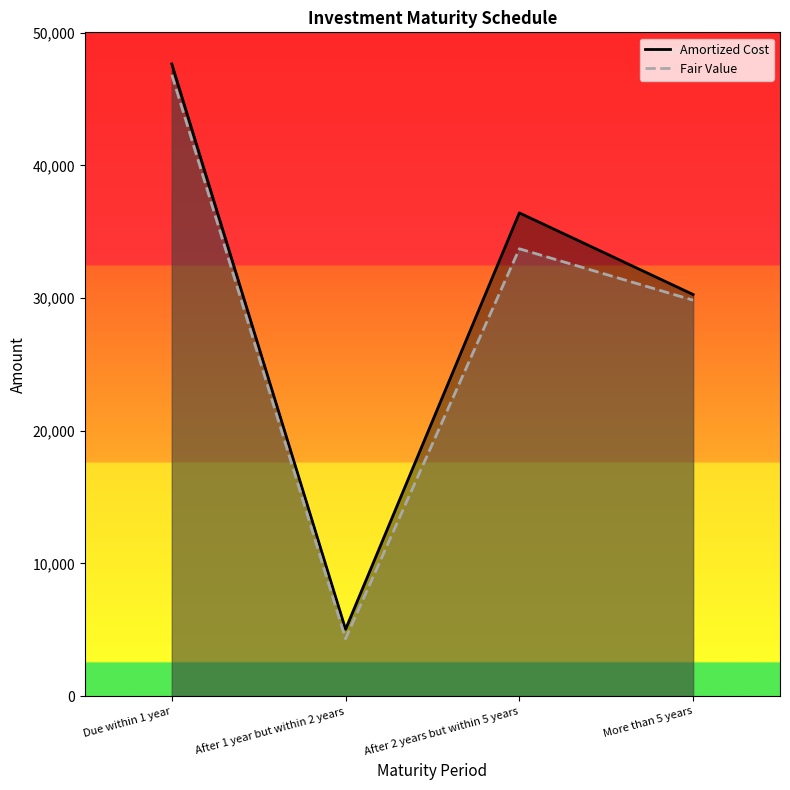

What is the difference between the highest and lowest values at Due within 1 year?

817